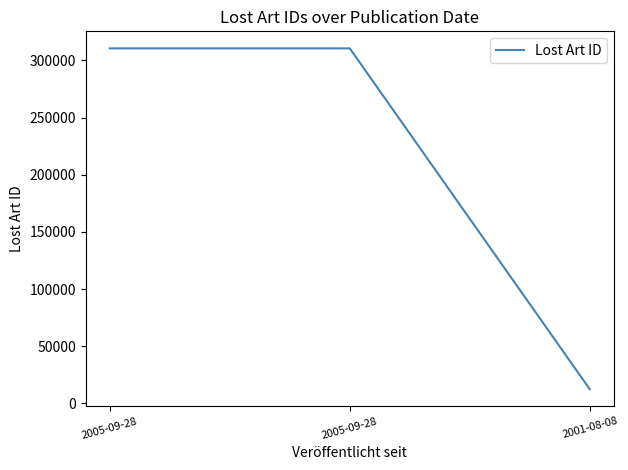

What is the value of the 2nd point from the left?

310457